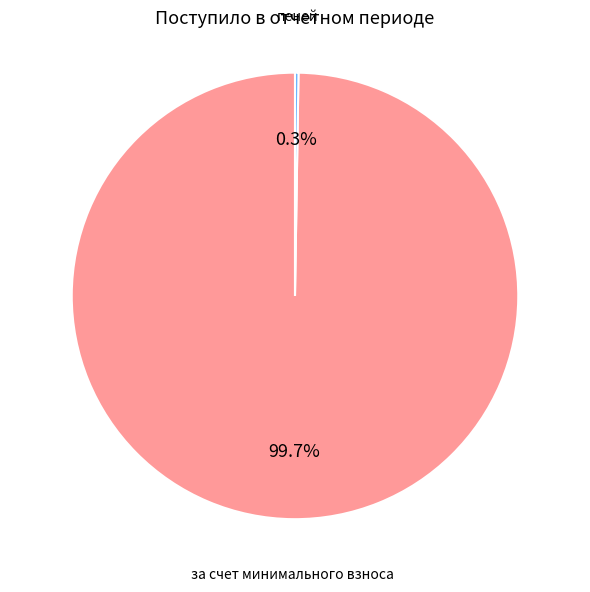

Is there any slice that represents more than half of the pie?

Yes